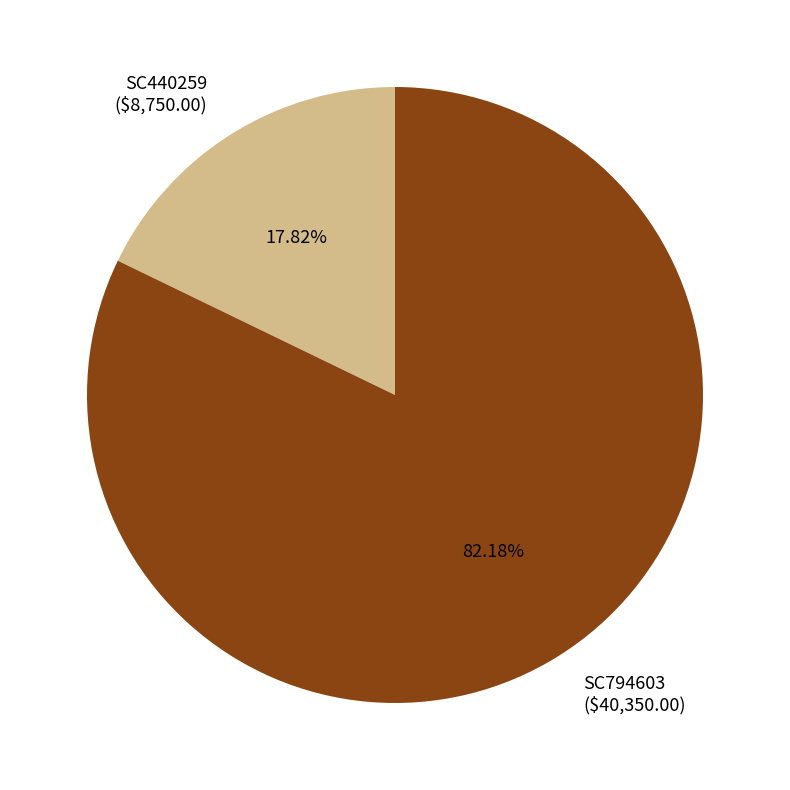

Is there any slice that represents more than half of the pie?

Yes